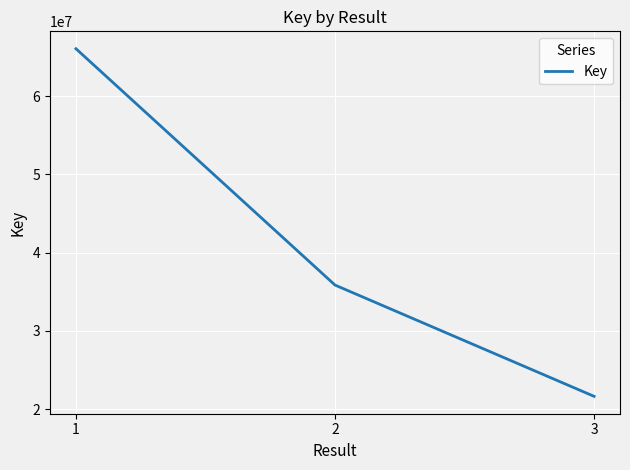

What is the greatest value displayed?

66042425